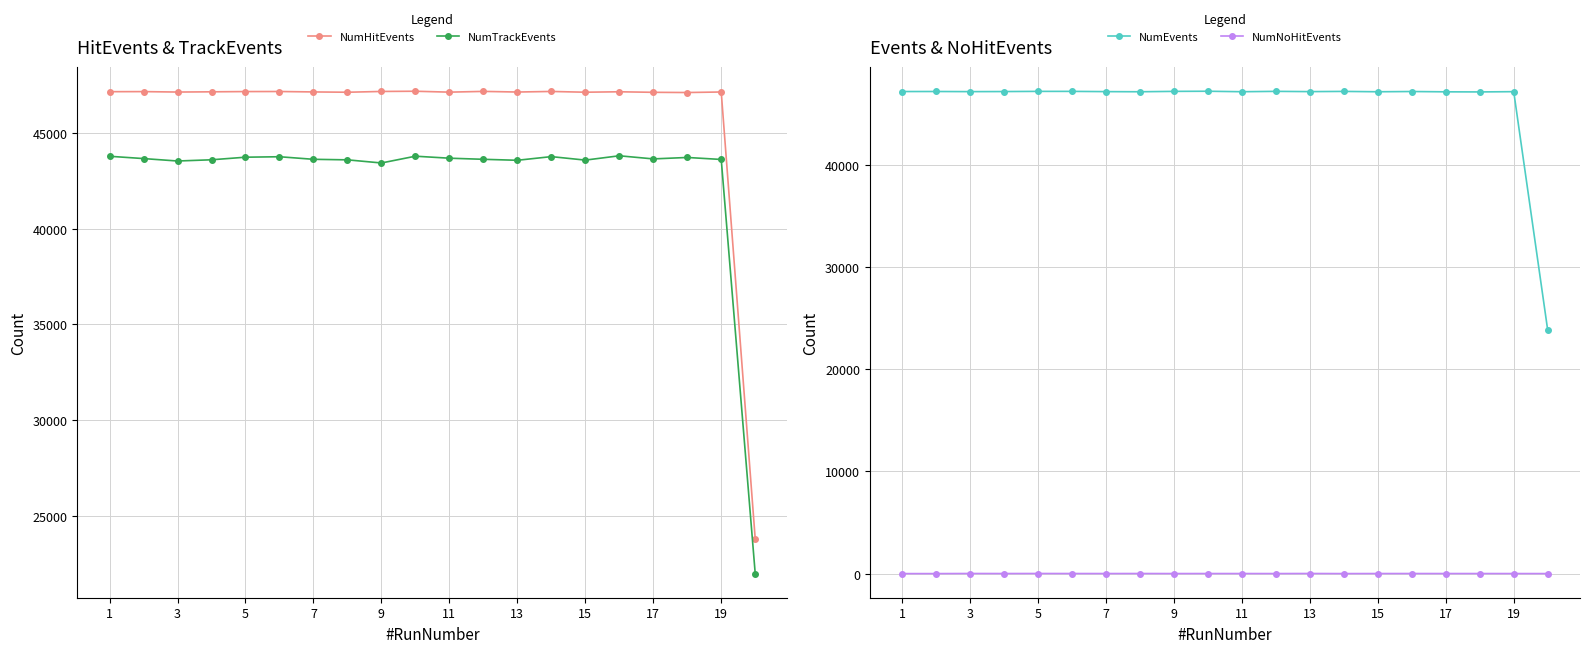

Which series has the largest range (max minus min)?

NumEvents